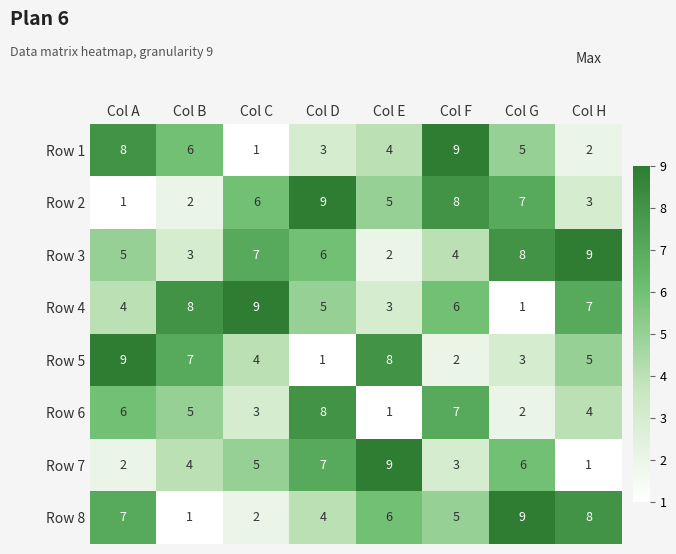

What is the difference between the highest and lowest values at Col H?

8